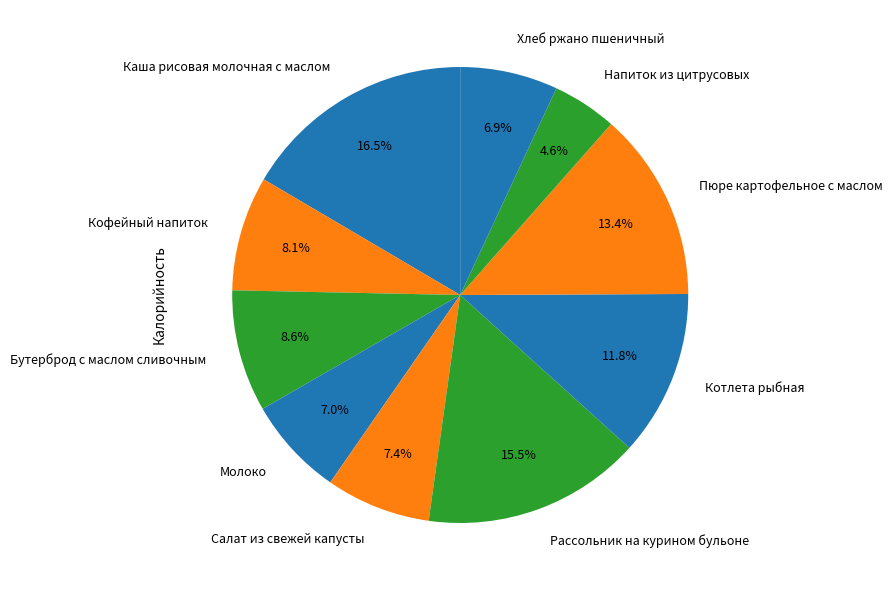

To the nearest percent, what is the combined percentage of Молоко and Салат из свежей капусты?

14%